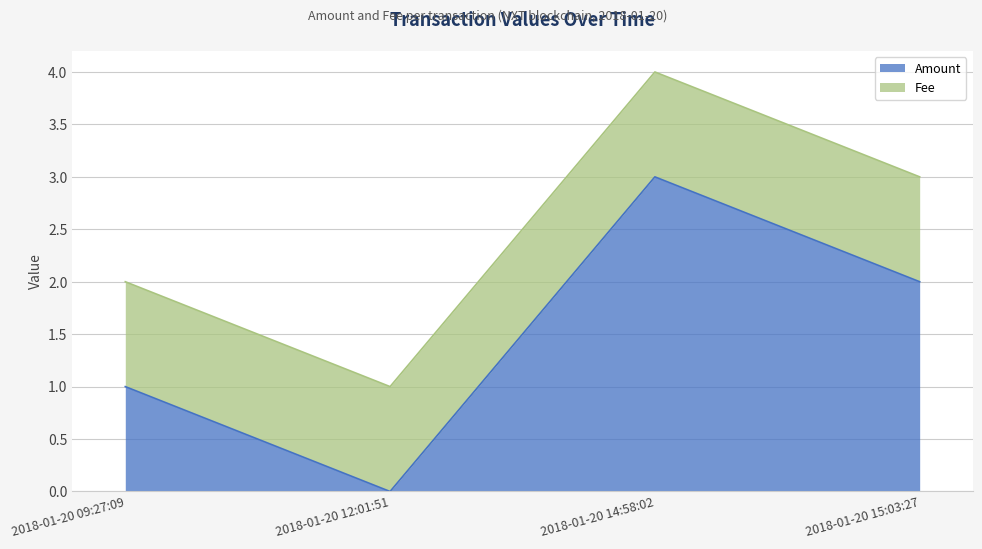

What is the greatest value displayed?

3